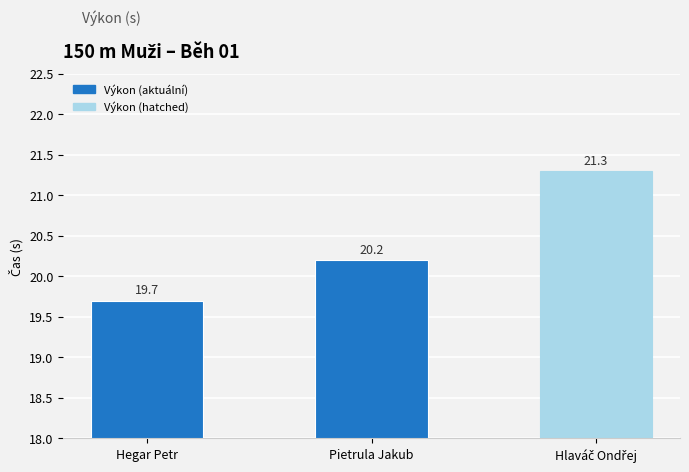

Rank the categories by value from lowest to highest.

Hegar Petr, Pietrula Jakub, Hlaváč Ondřej